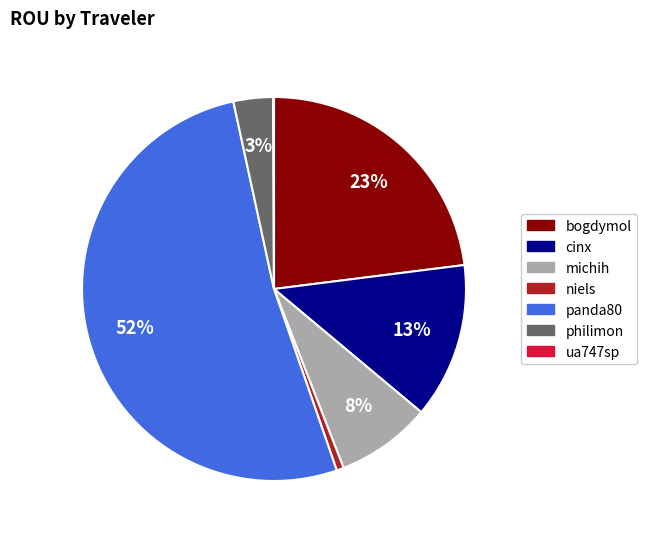

What is the largest slice in the pie chart?

panda80